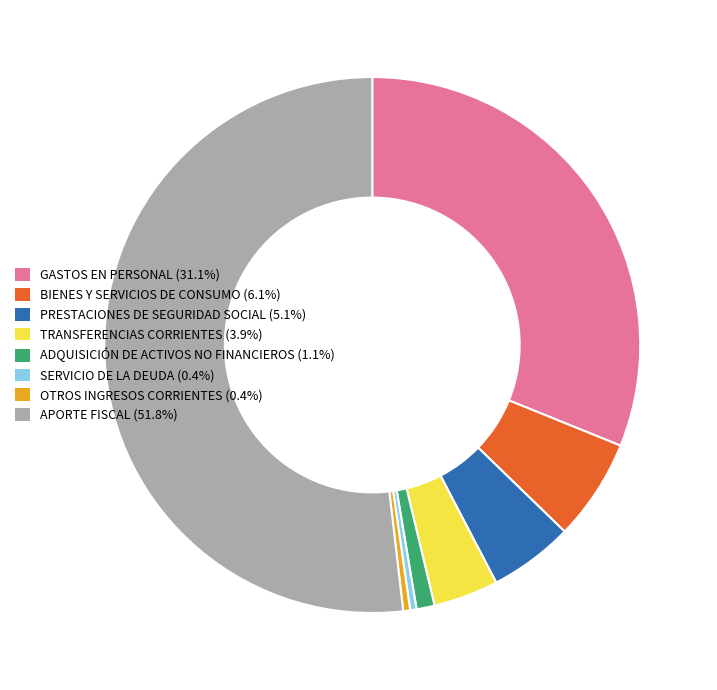

Is the sum of TRANSFERENCIAS CORRIENTES and OTROS INGRESOS CORRIENTES greater than half?

No